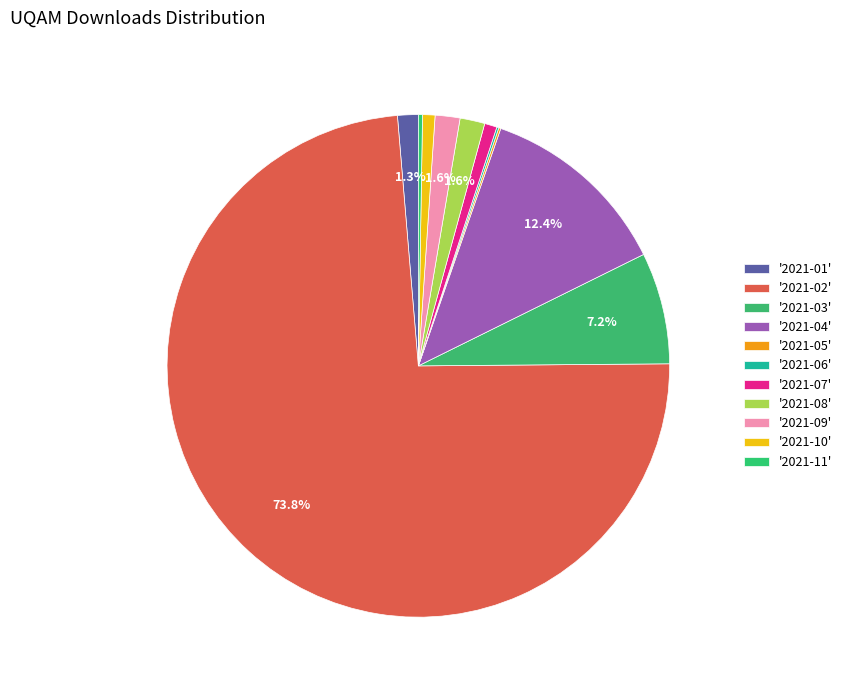

To the nearest percent, what is the difference between the largest and smallest slice percentages?

74%